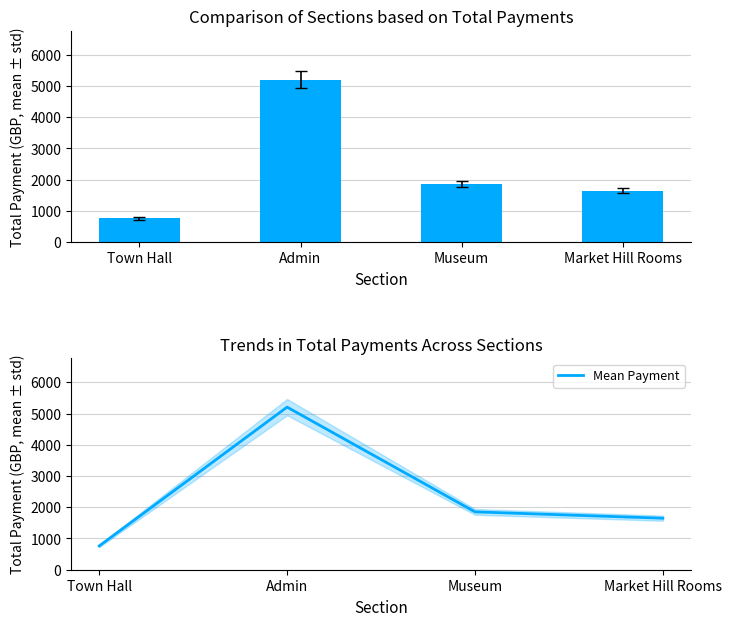

What is the maximum value shown in the chart?

5206.2